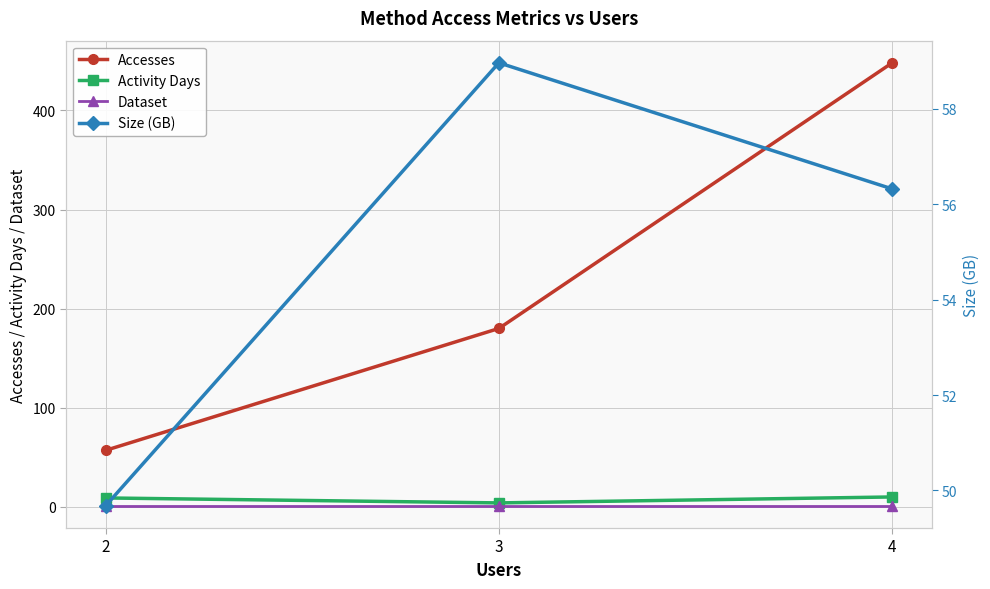

Between 3 and 4, which series saw the biggest shift?

Accesses